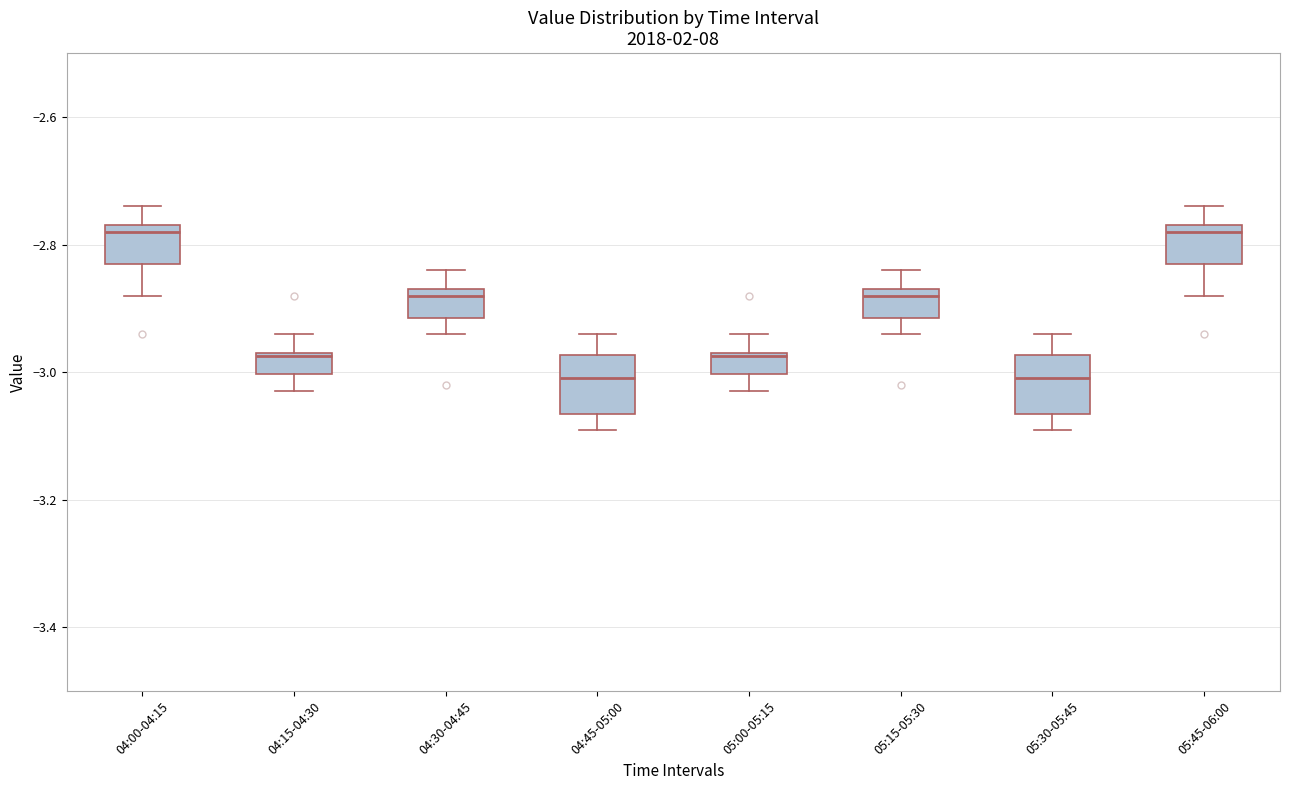

Where does the lower whisker of the box for 04:00-04:15 end on the y-axis? The values are not printed on the chart, so give them approximately, as read against the axis.

-2.88